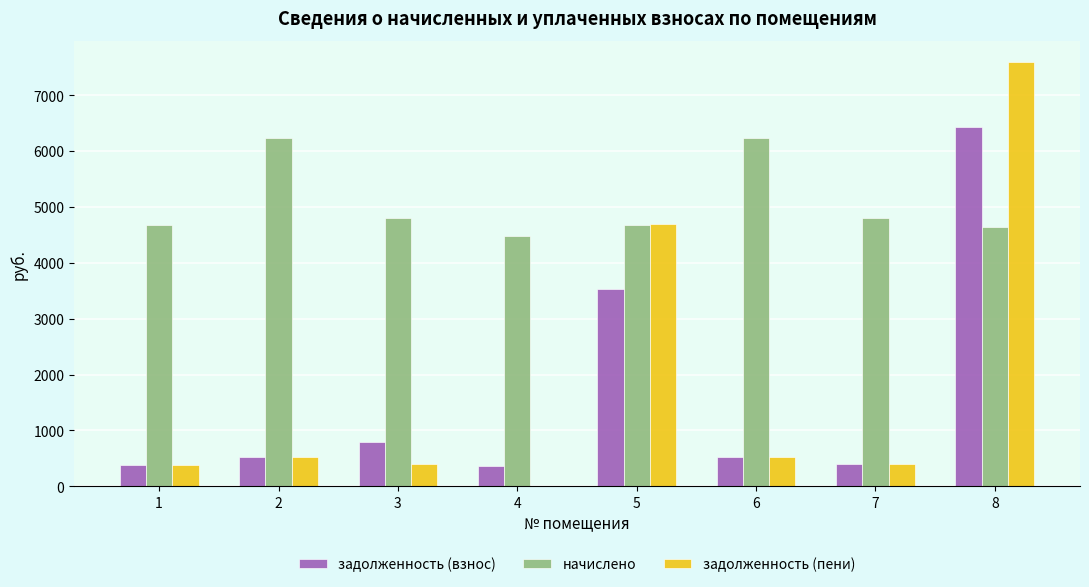

How many positive values does the задолженность (пени) series have?

7